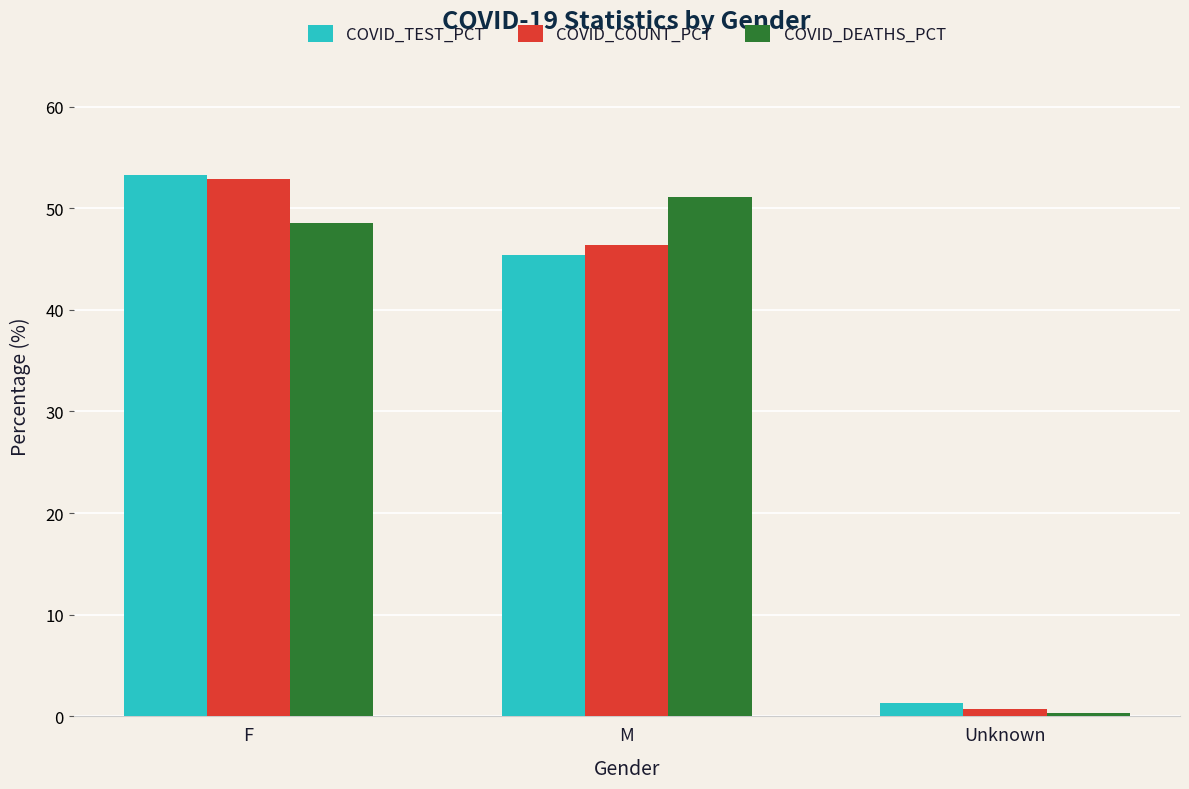

What is the difference between the second highest and minimum values in the COVID_DEATHS_PCT series?

48.2